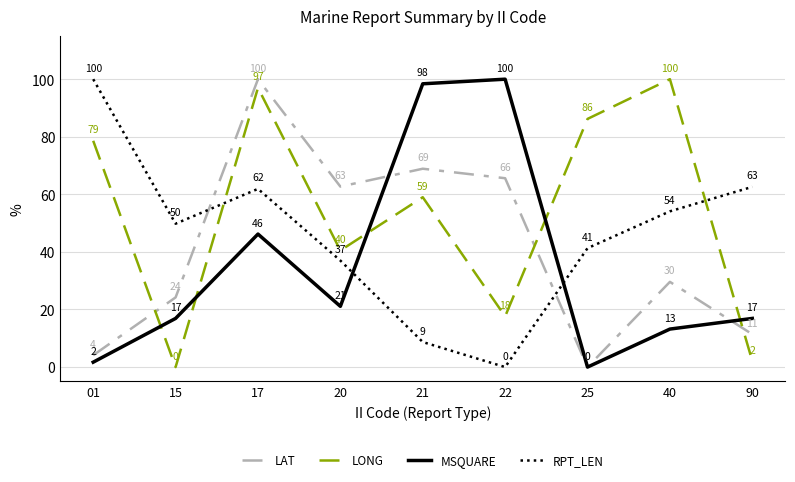

At which category is the sum across all series the highest?

17